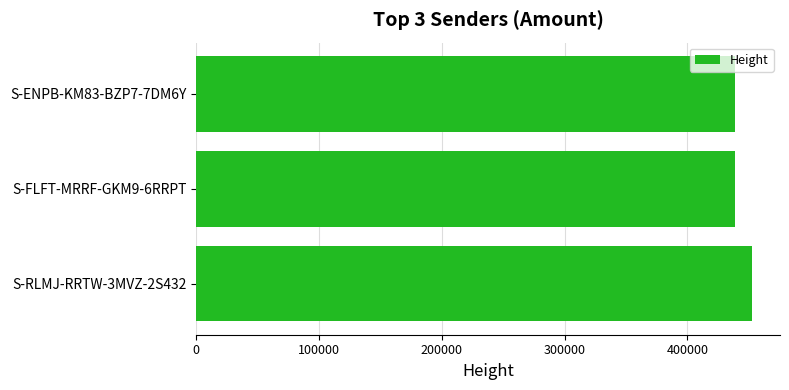

The value at S-FLFT-MRRF-GKM9-6RRPT is 438732. True or false?

True